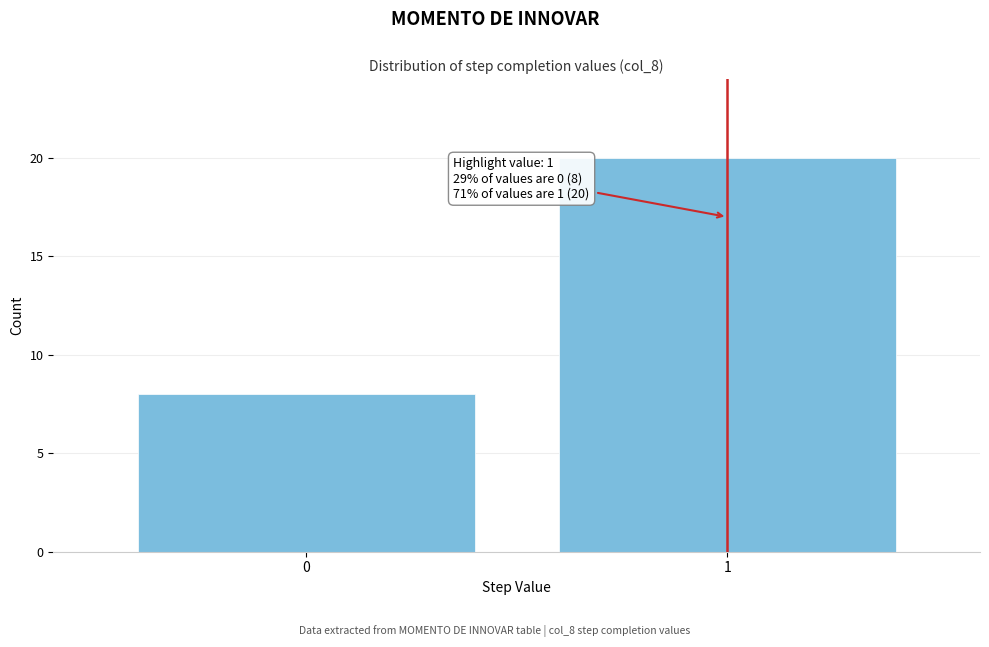

Reading right to left, extract all data points from this chart.

1=20	0=8